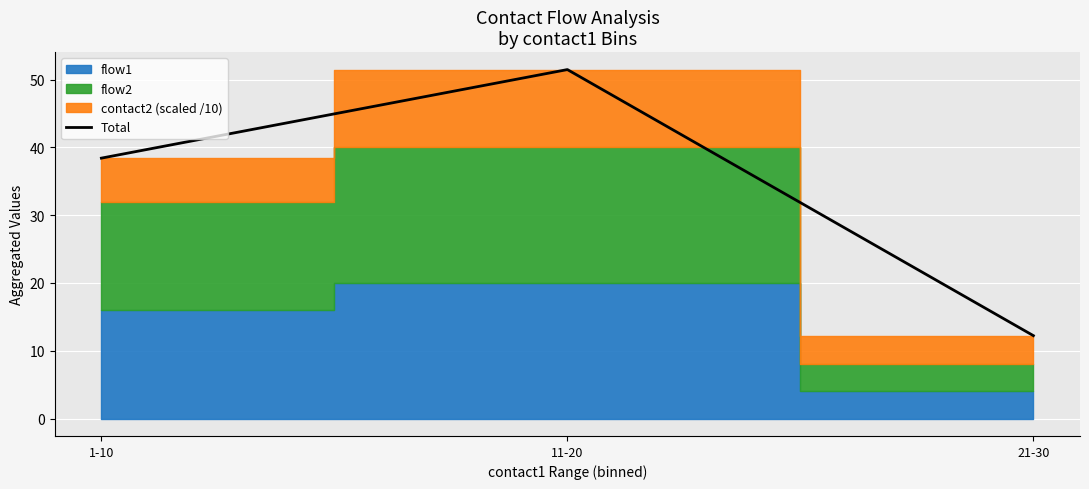

The value at 1-10 is 38.4. True or false?

True